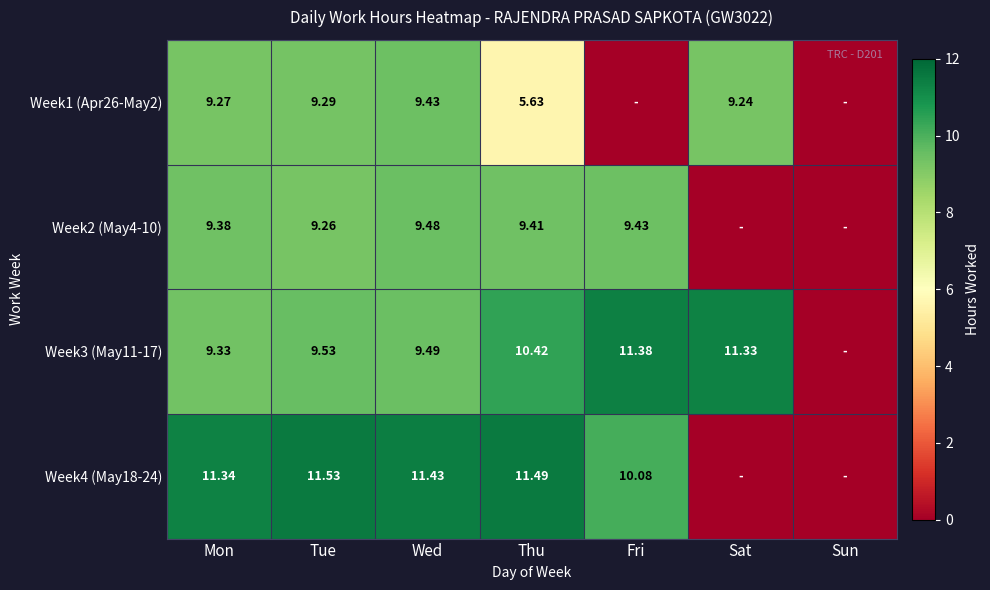

What is the average value of the Week2 (May4-10) series?

6.7